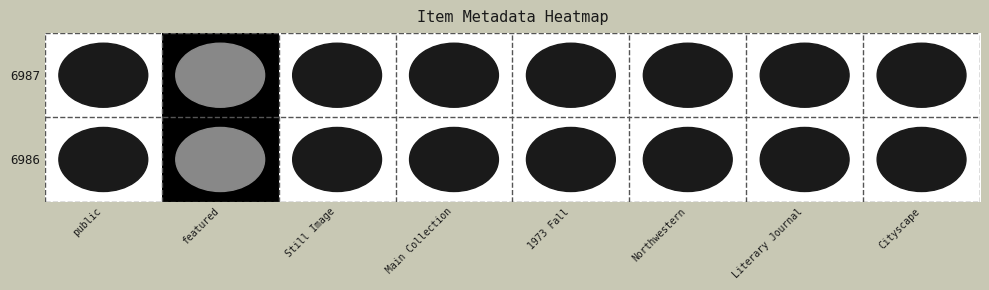

At which category is the sum across all series the highest?

public